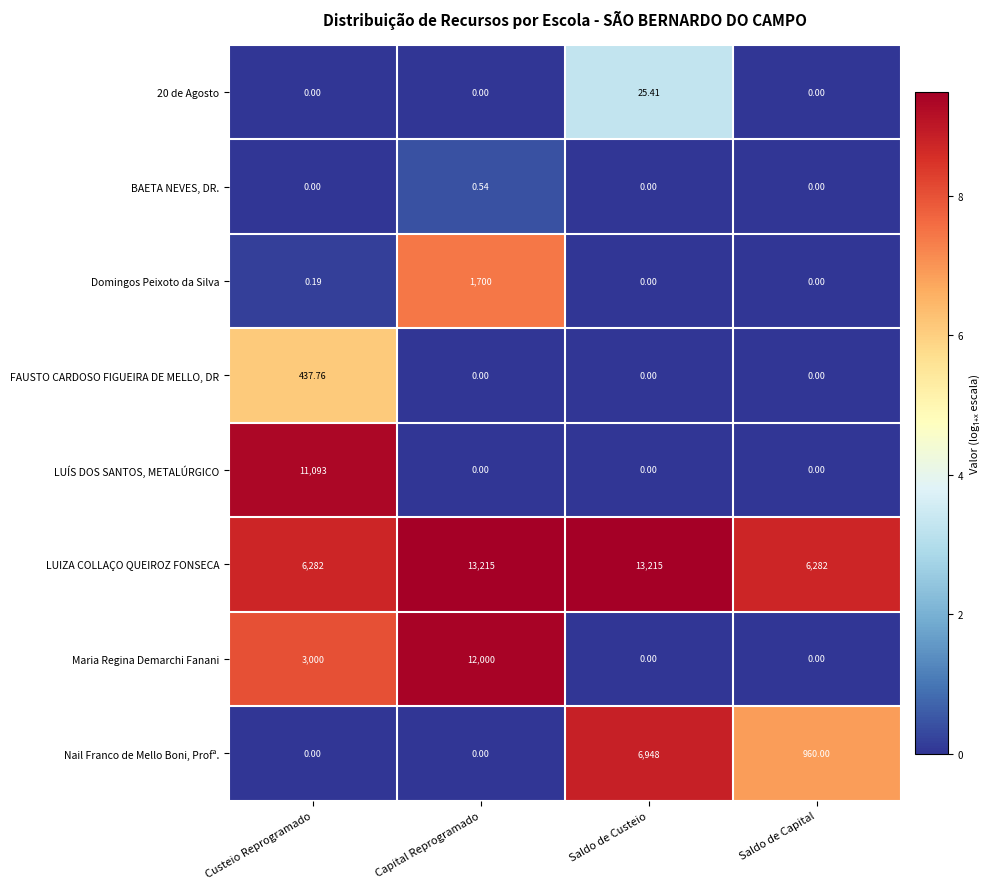

Which category has the highest value in the 20 de Agosto series?

Saldo de Custeio